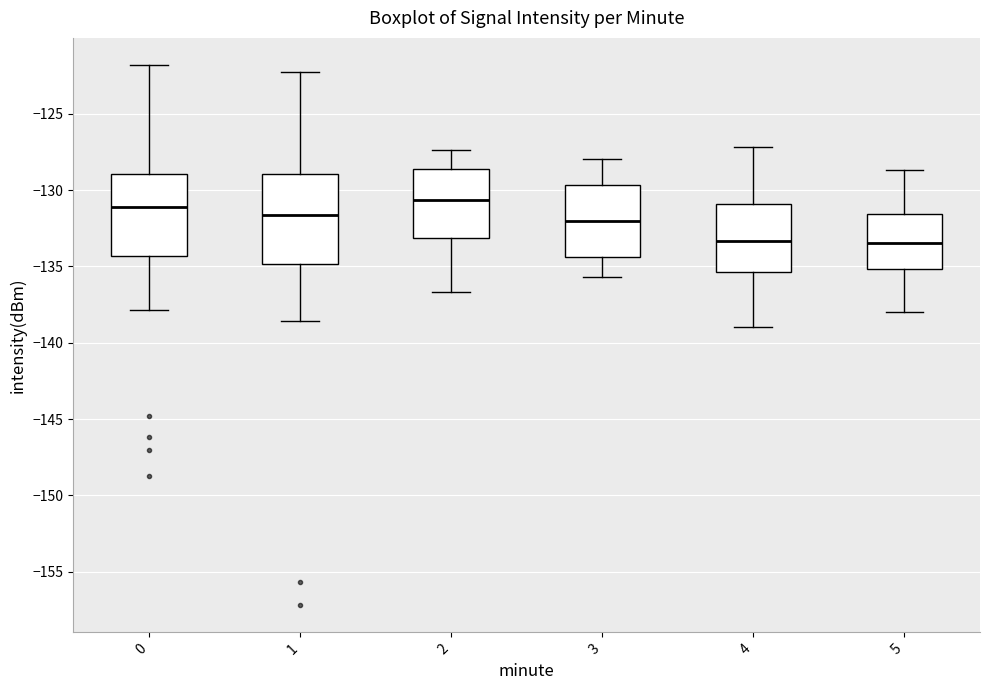

Reading left to right, read every box against the y-axis: the position of its median line, the range the box covers, and the ends of its whiskers. The values are not printed on the chart, so give them approximately, as read against the axis.

0: median -131.0, box -134.5 to -129.0, whiskers -138.0 to -122.0
1: median -131.5, box -135.0 to -129.0, whiskers -138.5 to -122.0
2: median -130.5, box -133.0 to -128.5, whiskers -136.5 to -127.5
3: median -132.0, box -134.5 to -129.5, whiskers -135.5 to -128.0
4: median -133.5, box -135.5 to -131.0, whiskers -139.0 to -127.0
5: median -133.5, box -135.0 to -131.5, whiskers -138.0 to -128.5